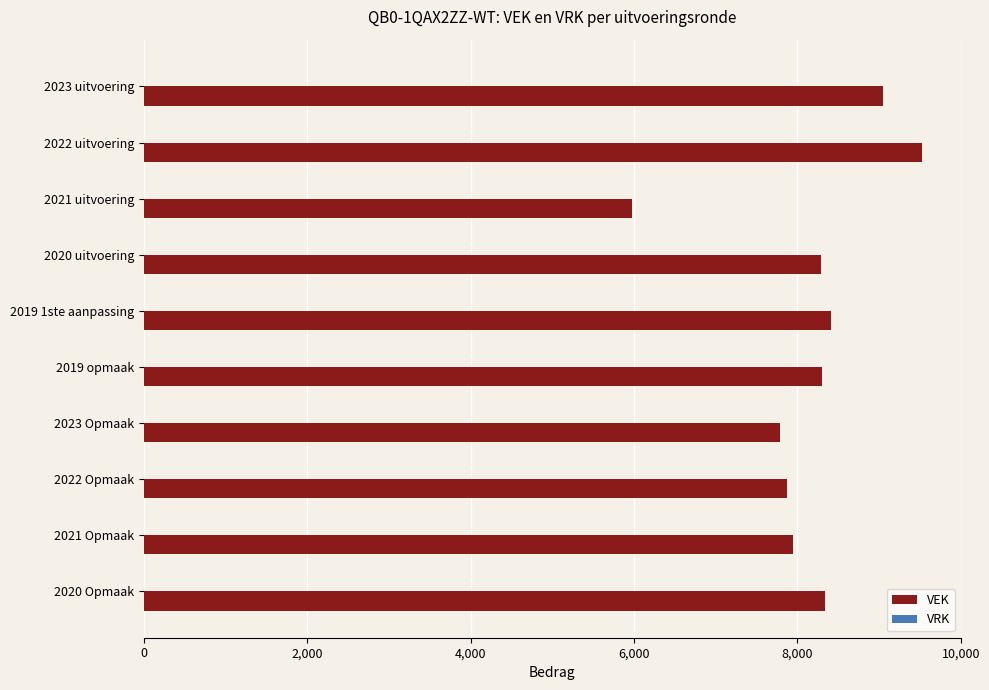

What is the ratio of the value at 2021 uitvoering to the value at 2019 1ste aanpassing?

0.7